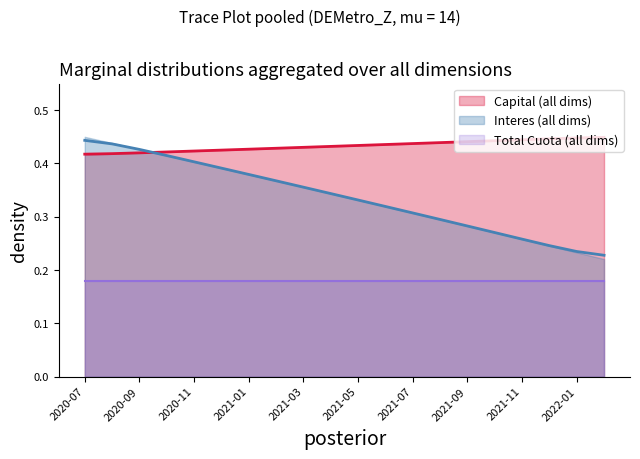

What is the sum of all Interes values?

6.7